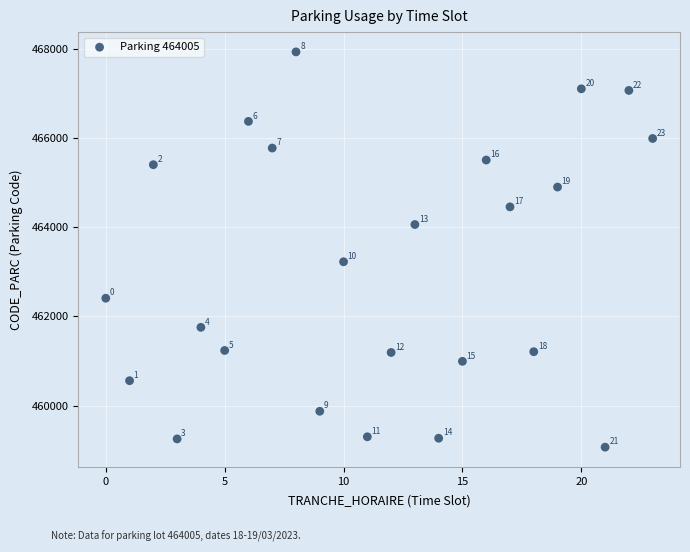

What Y value in the scatter plot is closest to 463498?

463224.2